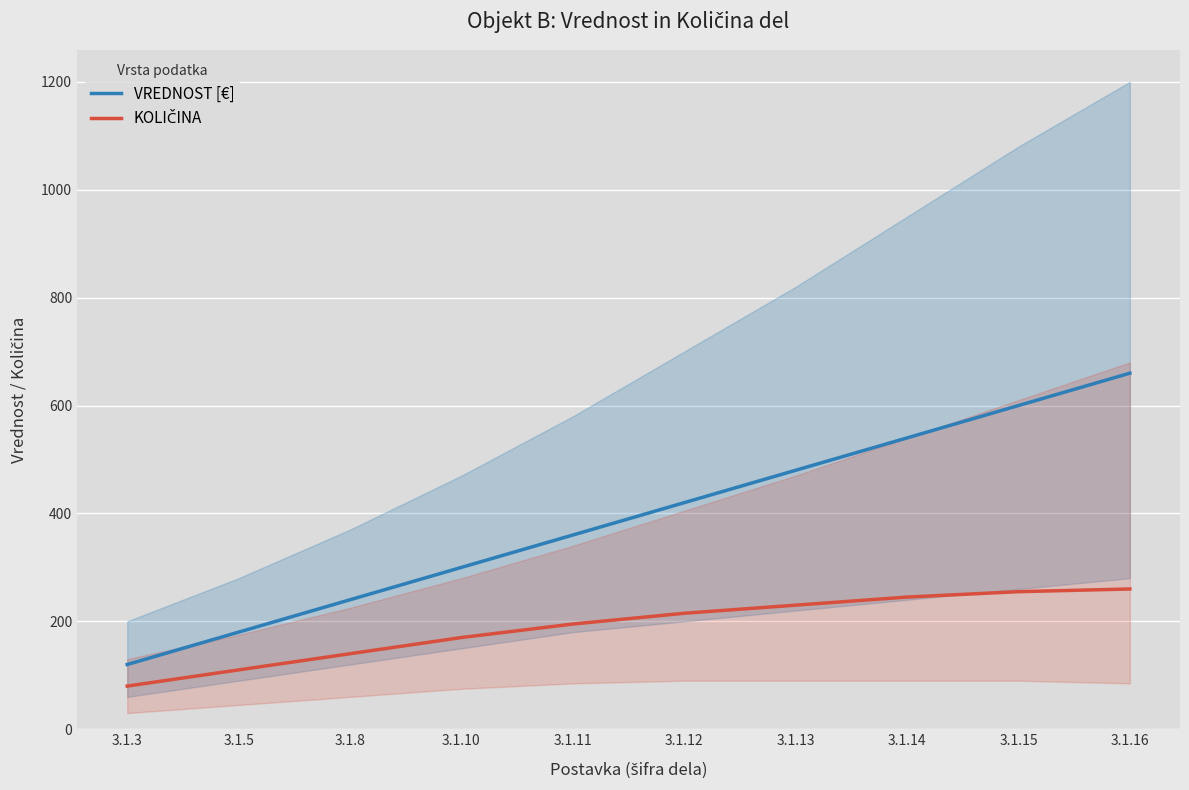

How many data points in KOLIČINA are above 215?

4